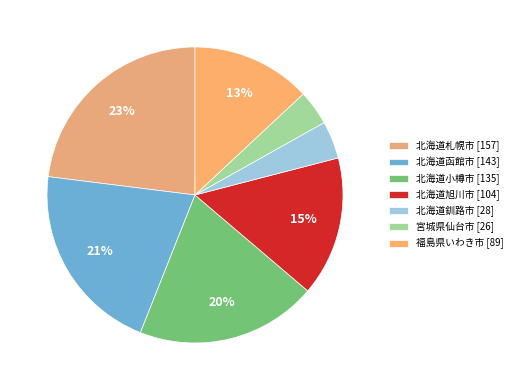

To the nearest percent, what portion does 北海道函館市 represent?

21%